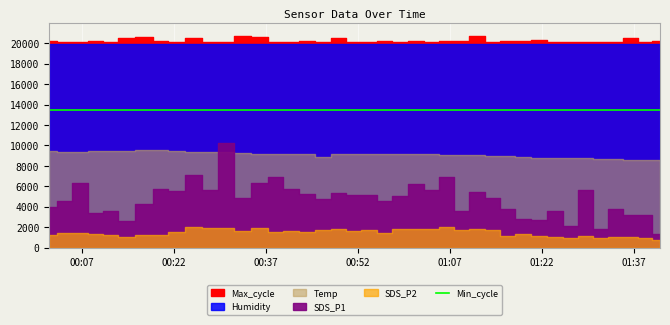

True or false: Min_cycle and SDS_P2 cross at least once.

False